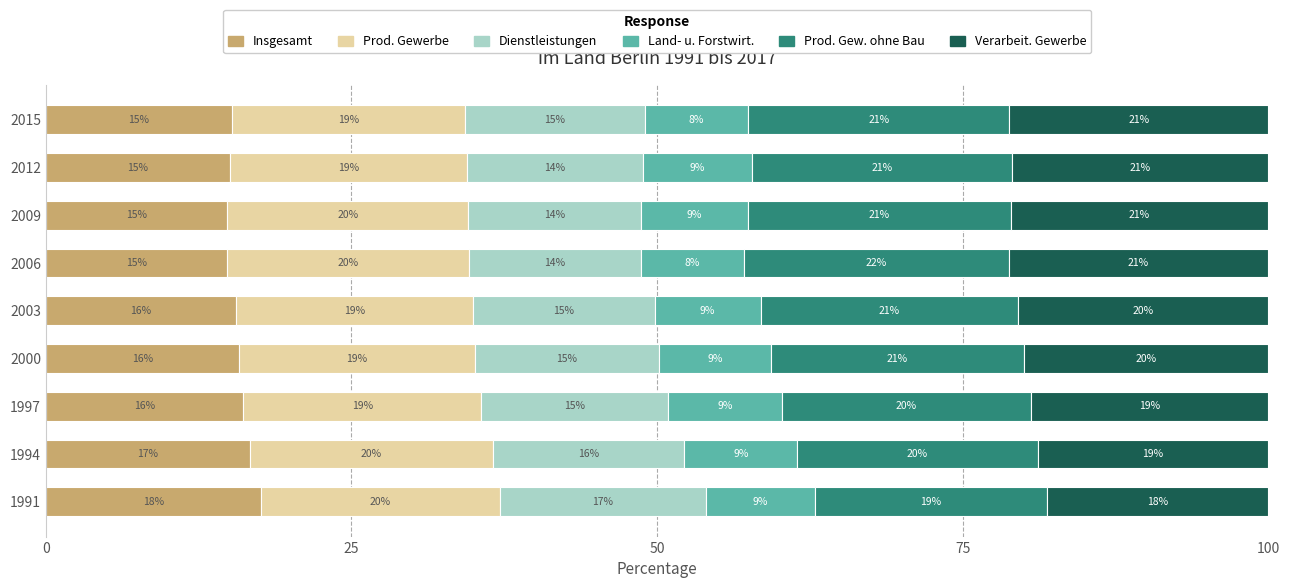

What is the sum of the Insgesamt values at 1997 and 2009?

31.0